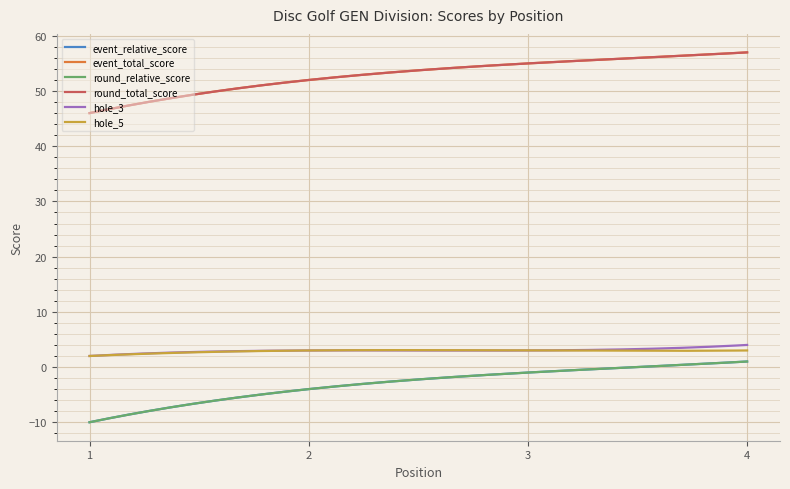

True or false: round_relative_score and hole_5 intersect in this chart.

False